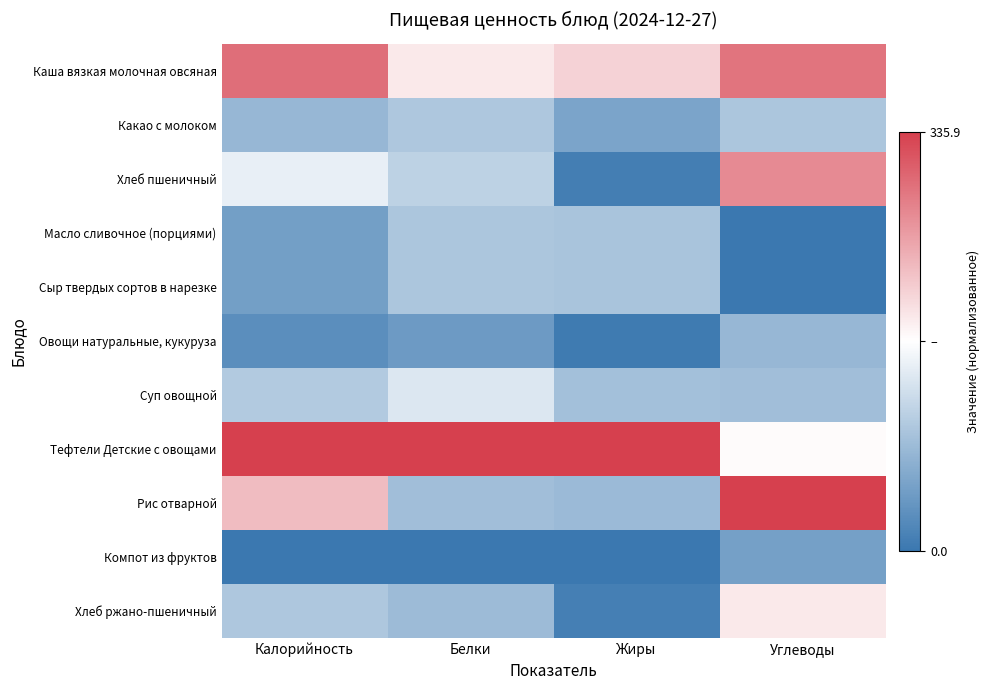

Reading left to right, what are all the values shown in this chart?

Каша вязкая молочная овсяная: Калорийность=0.8	Белки=0.1	Жиры=0.2	Углеводы=0.7
Какао с молоком: Калорийность=-0.5	Белки=-0.4	Жиры=-0.7	Углеводы=-0.4
Хлеб пшеничный: Калорийность=-0.1	Белки=-0.3	Жиры=-1.0	Углеводы=0.6
Масло сливочное (порциями): Калорийность=-0.7	Белки=-0.4	Жиры=-0.4	Углеводы=-1.0
Сыр твердых сортов в нарезке: Калорийность=-0.7	Белки=-0.4	Жиры=-0.4	Углеводы=-1.0
Овощи натуральные, кукуруза: Калорийность=-0.8	Белки=-0.7	Жиры=-1.0	Углеводы=-0.5
Суп овощной: Калорийность=-0.4	Белки=-0.2	Жиры=-0.5	Углеводы=-0.5
Тефтели Детские с овощами: Калорийность=1.0	Белки=1.0	Жиры=1.0	Углеводы=0.0
Рис отварной: Калорийность=0.3	Белки=-0.5	Жиры=-0.5	Углеводы=1.0
Компот из фруктов: Калорийность=-1.0	Белки=-1.0	Жиры=-1.0	Углеводы=-0.7
Хлеб ржано-пшеничный: Калорийность=-0.4	Белки=-0.5	Жиры=-0.9	Углеводы=0.1